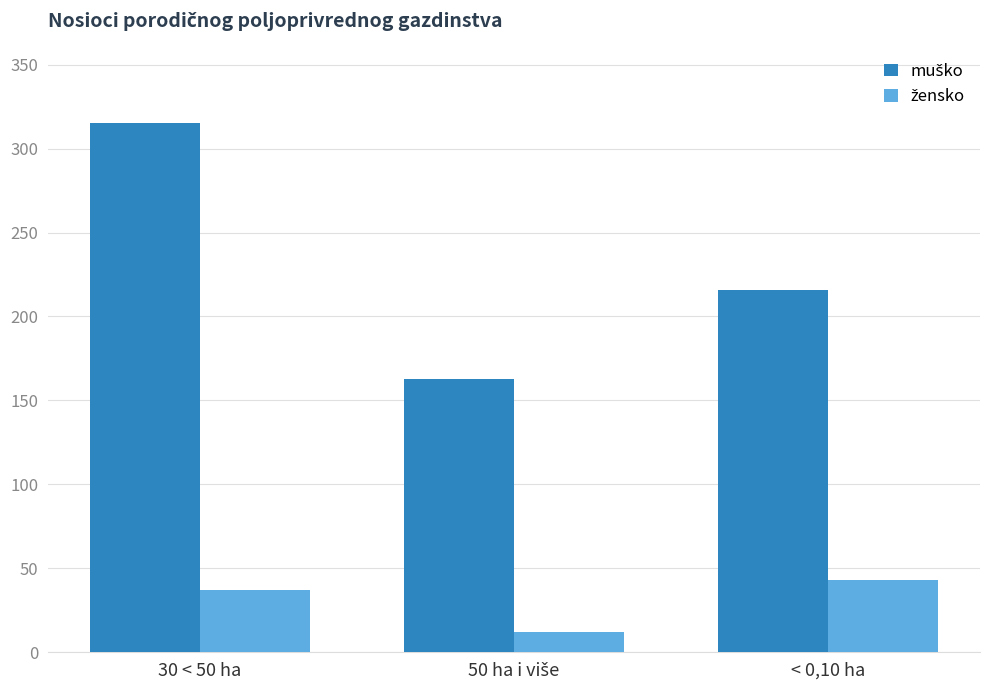

What is the minimum value shown in the chart?

12